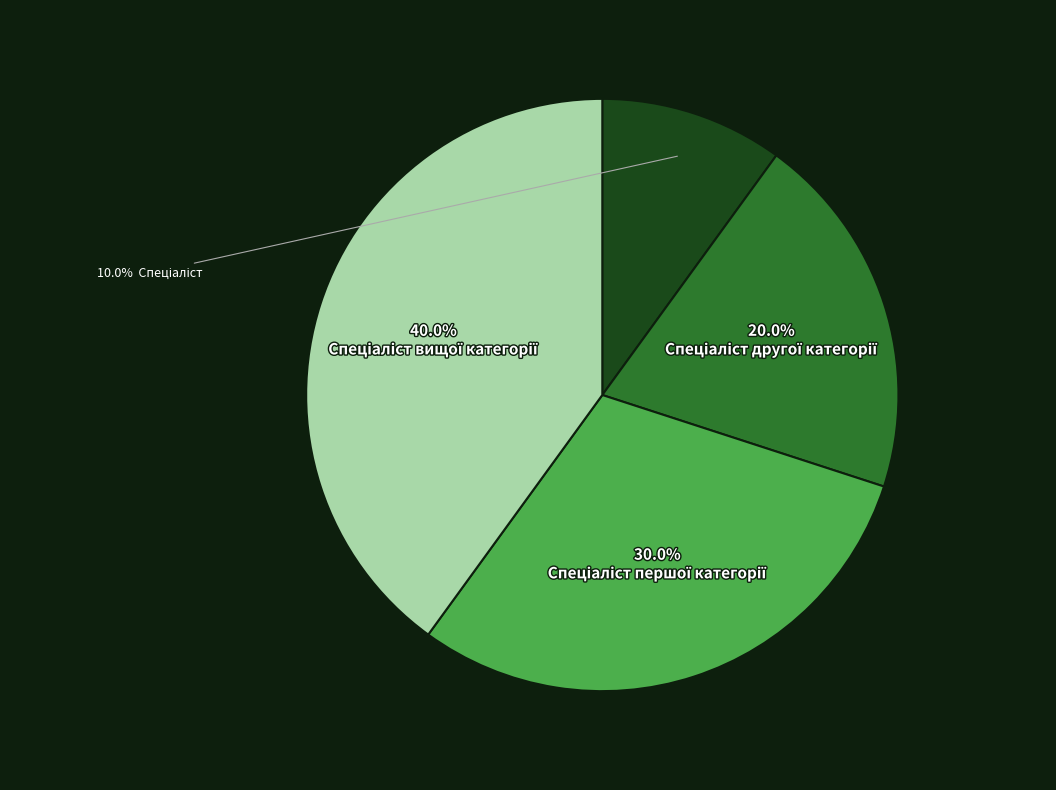

How many segments does this pie chart have?

4